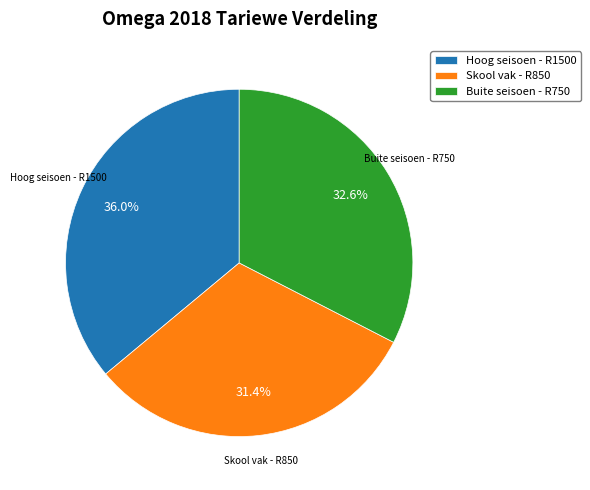

The Skool vak - R850 slice represents 31% of the pie. True or false?

True